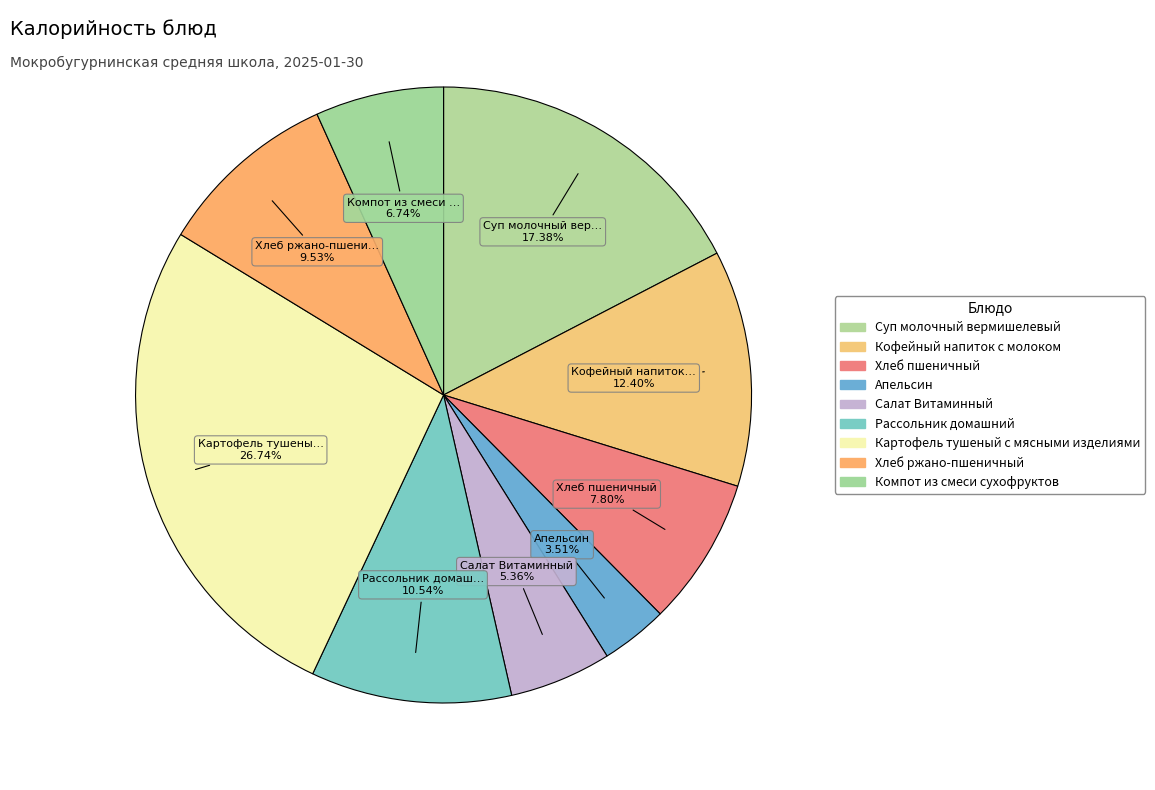

To the nearest percent, what is the average slice percentage?

11%